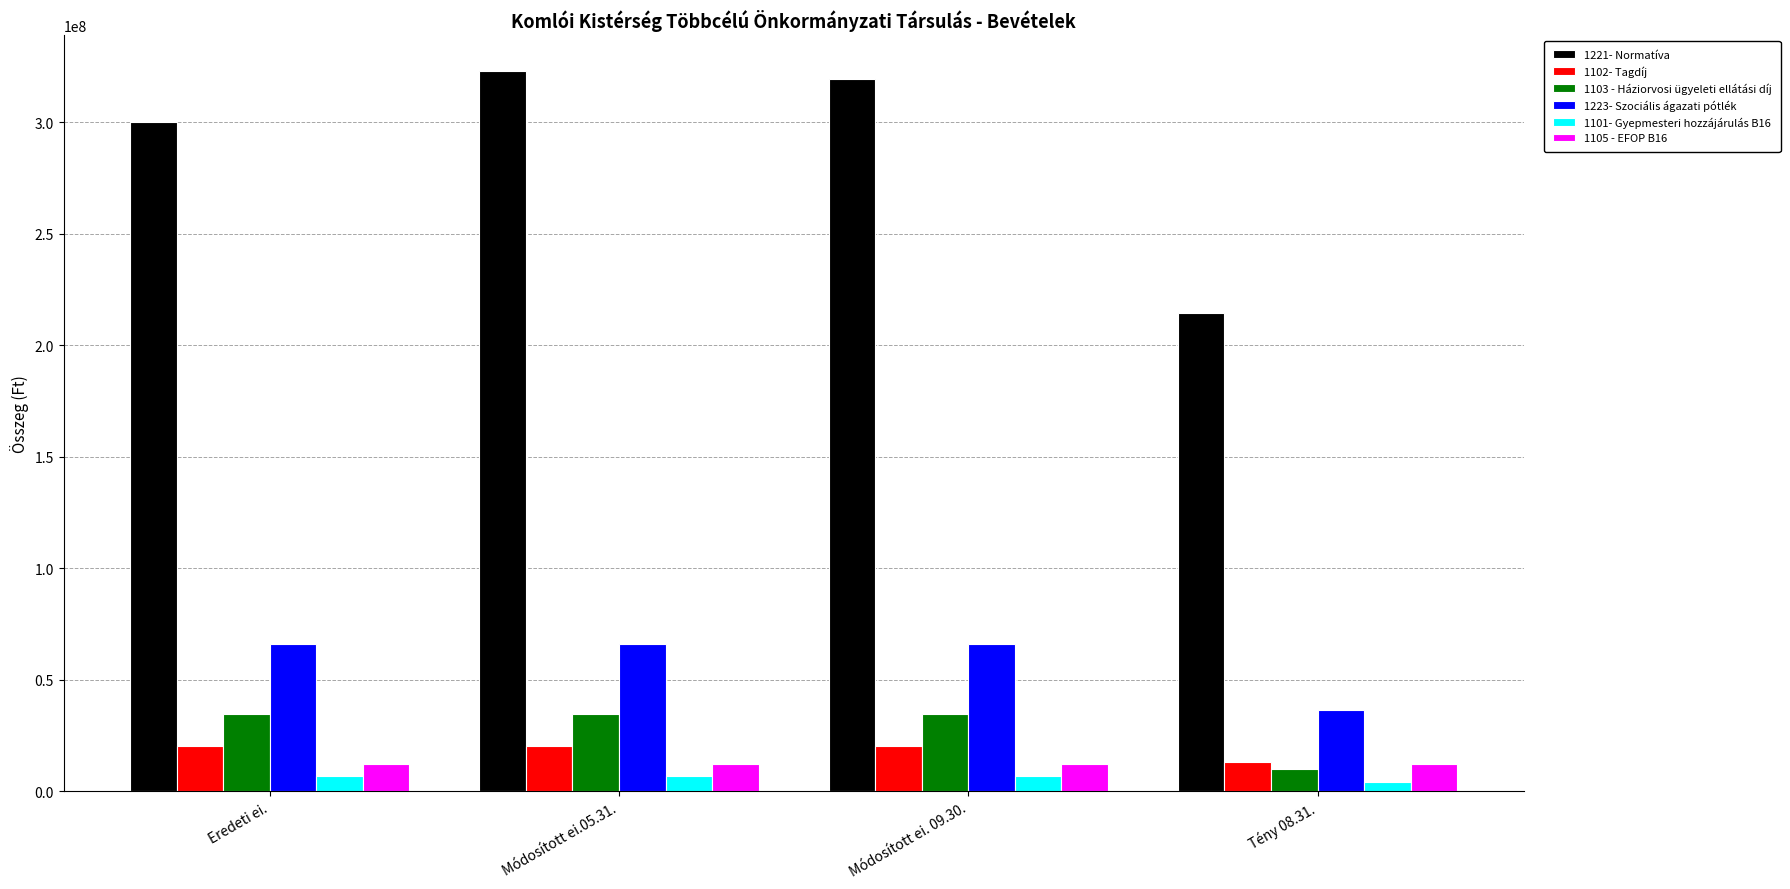

What are all the series names shown in the legend?

1221- Normatíva, 1102- Tagdíj, 1103 - Háziorvosi ügyeleti ellátási díj, 1223- Szociális ágazati pótlék, 1101- Gyepmesteri hozzájárulás B16, 1105 - EFOP B16